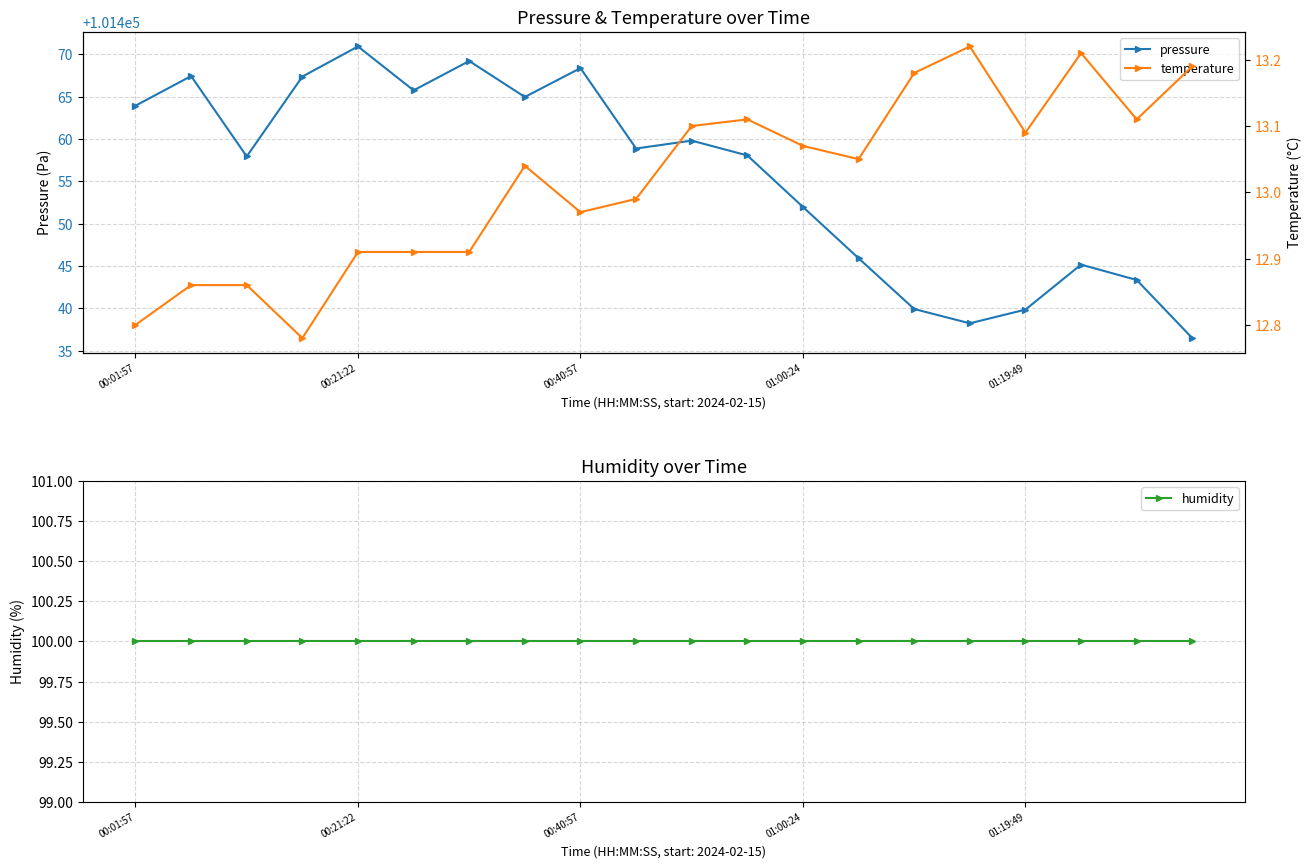

Is it true that humidity equals 59.0 at 9?

False